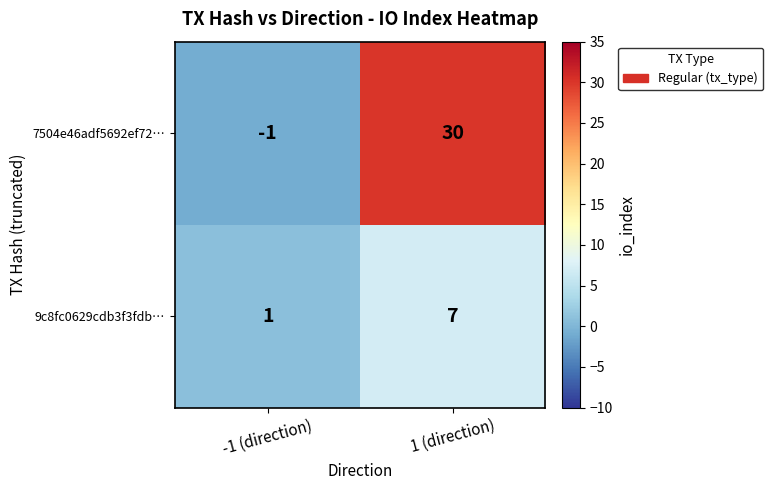

At which category is the sum across all series the highest?

1 (direction)